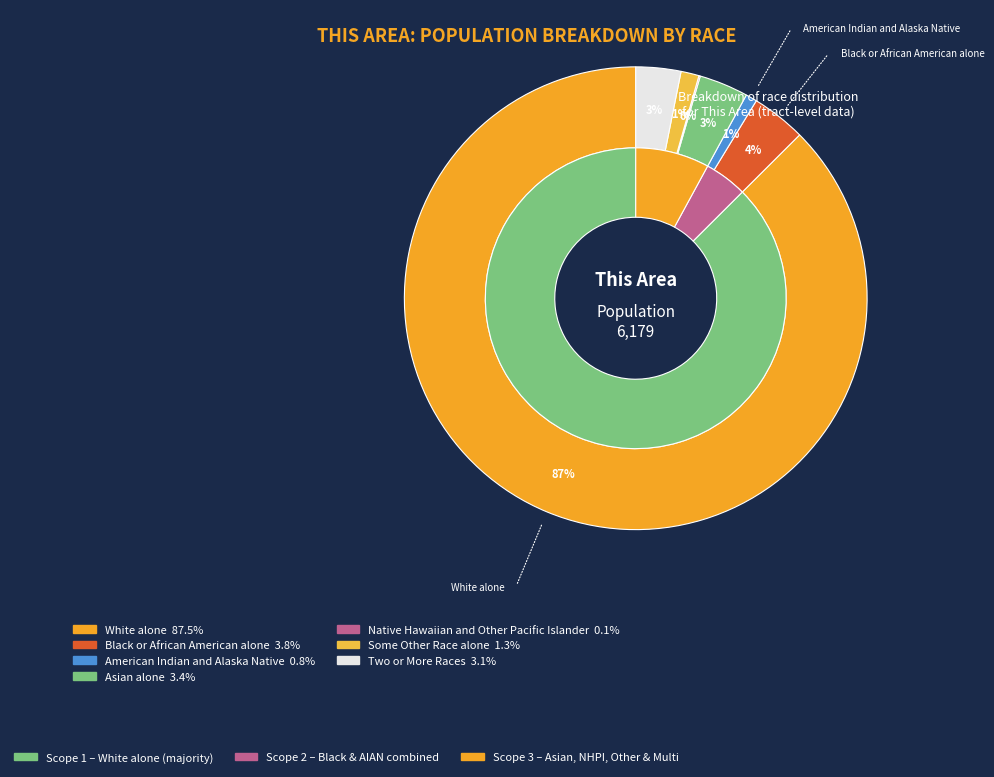

Is the sum of Two or More Races and Some Other Race alone greater than half?

No